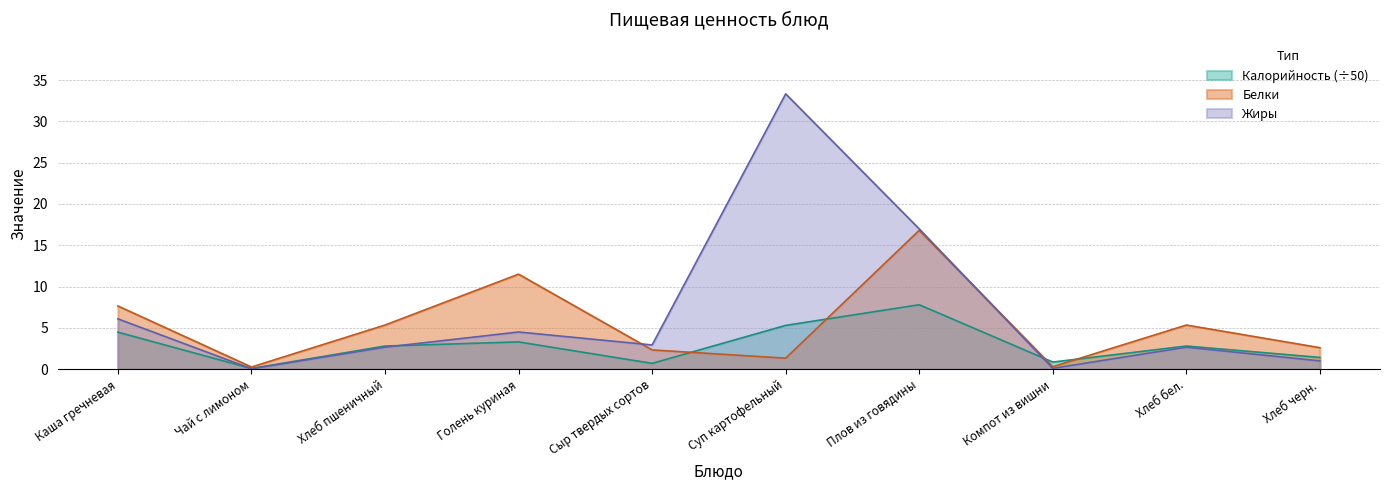

What value does the Жиры series have at Каша гречневая?

6.1